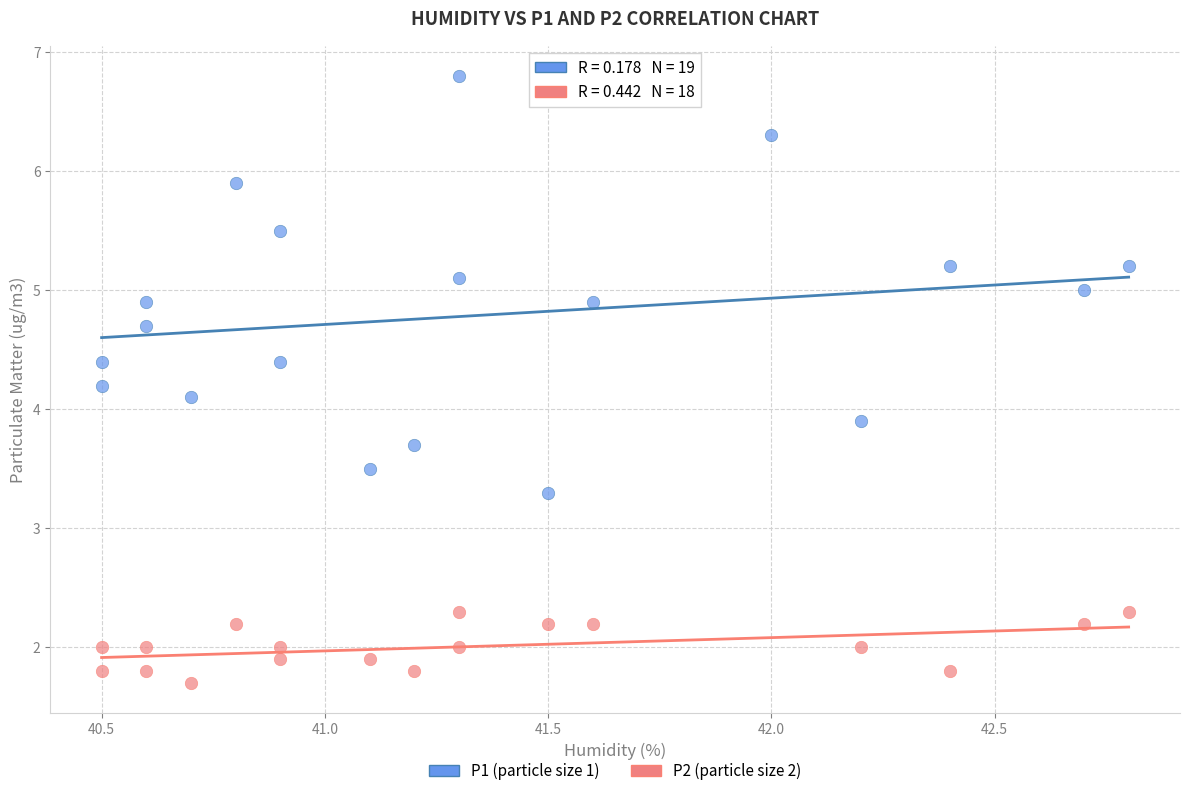

Which series contains the highest Y value?

P1 (particle size 1)